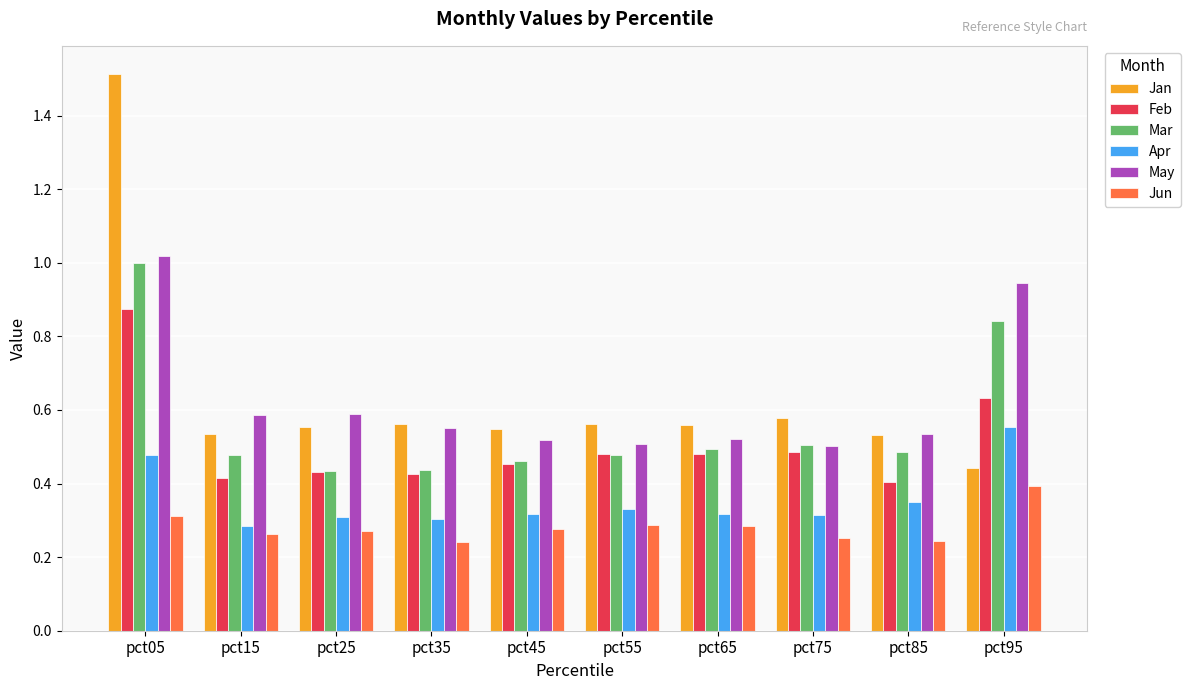

Which series has the largest range (max minus min)?

Jan